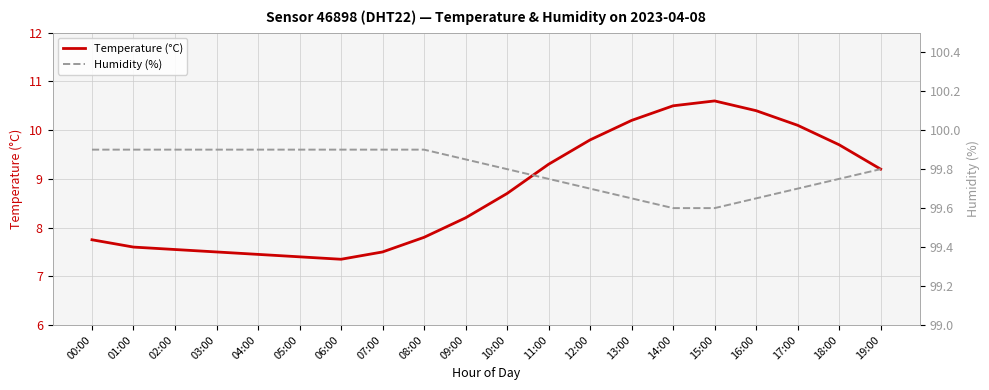

True or false: Temperature (°C) and Humidity (%) intersect in this chart.

False